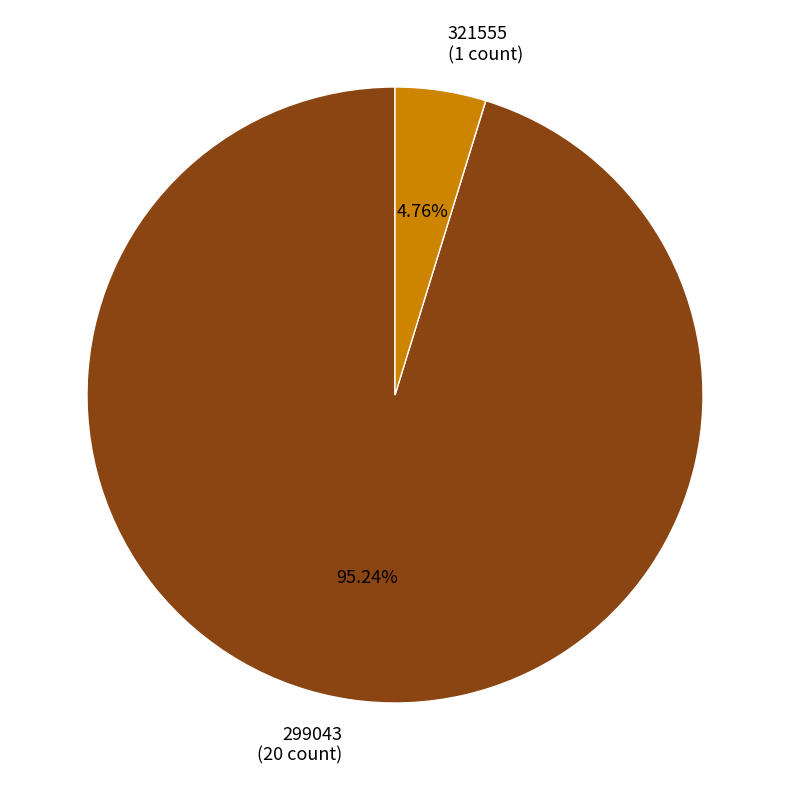

Between 299043 and 321555, which is larger?

299043